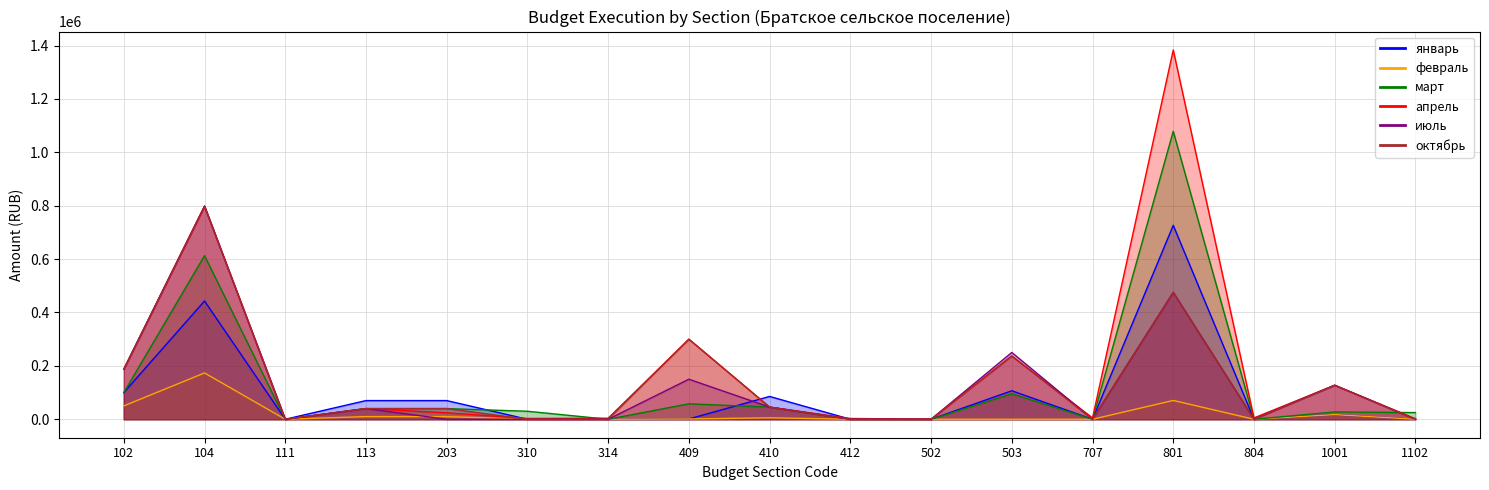

Which series has the largest total across all categories?

апрель